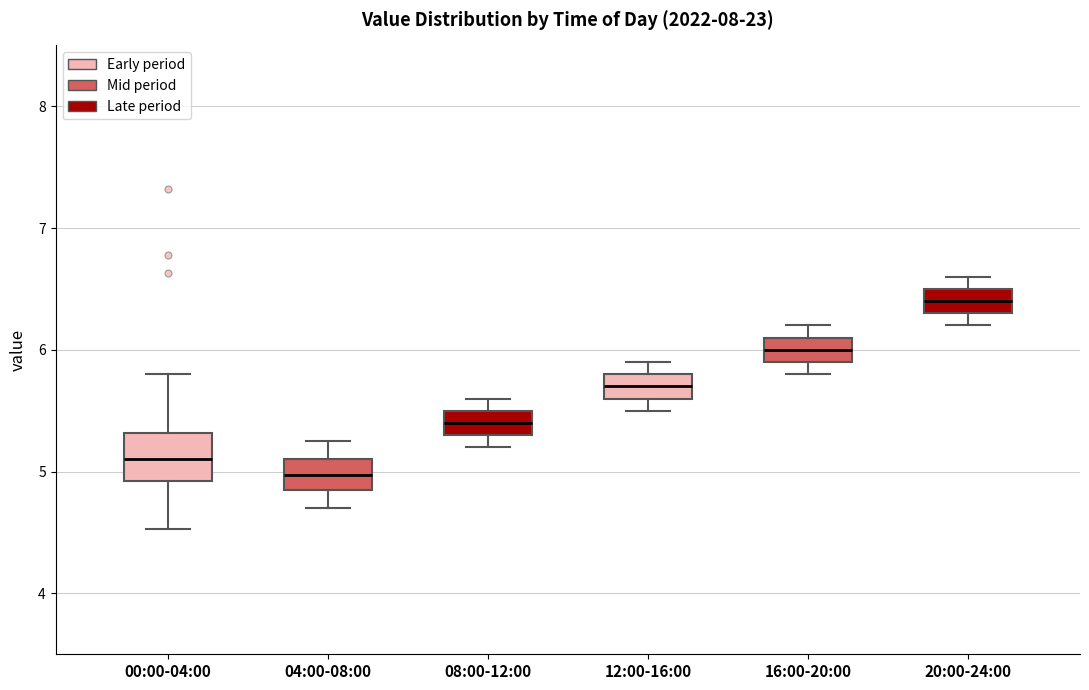

Reading left to right, read every box against the y-axis: the position of its median line, the range the box covers, and the ends of its whiskers. The values are not printed on the chart, so give them approximately, as read against the axis.

00:00-04:00: median 5.1, box 4.9 to 5.3, whiskers 4.5 to 5.8
04:00-08:00: median 5.0, box 4.9 to 5.1, whiskers 4.7 to 5.3
08:00-12:00: median 5.4, box 5.3 to 5.5, whiskers 5.2 to 5.6
12:00-16:00: median 5.7, box 5.6 to 5.8, whiskers 5.5 to 5.9
16:00-20:00: median 6.0, box 5.9 to 6.1, whiskers 5.8 to 6.2
20:00-24:00: median 6.4, box 6.3 to 6.5, whiskers 6.2 to 6.6